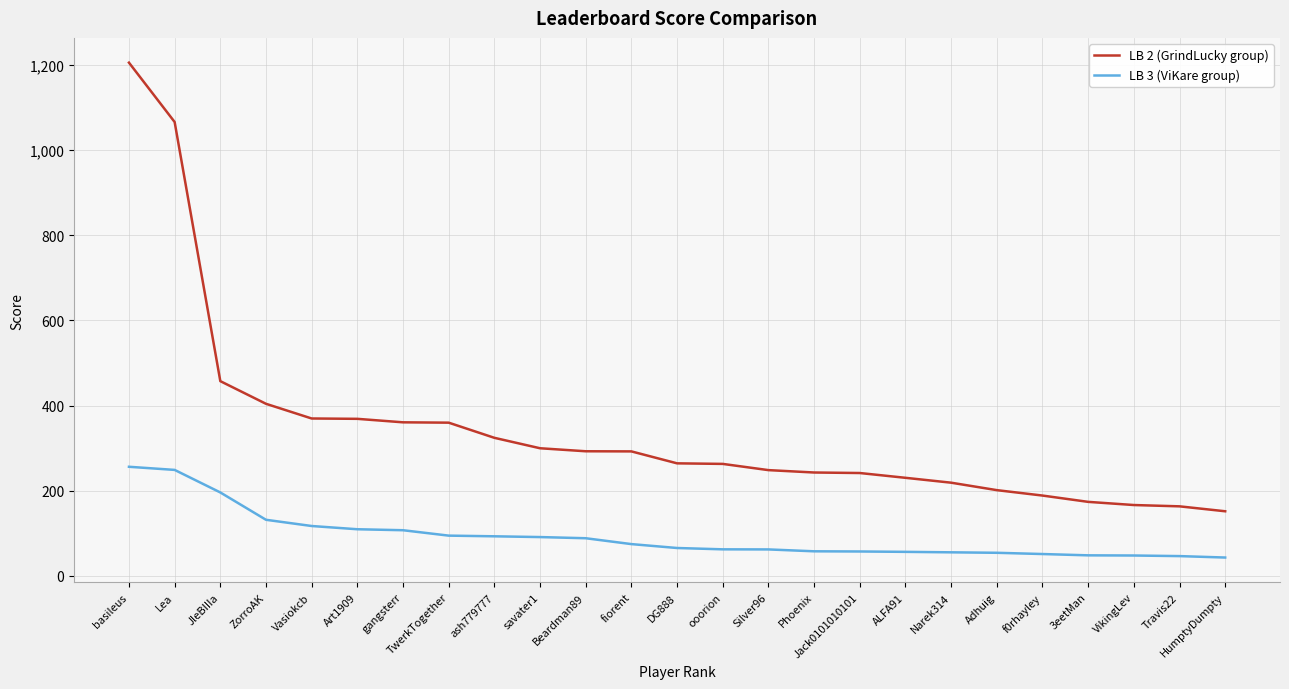

At which label does LB 3 (ViKare group) first exceed 65?

basileus